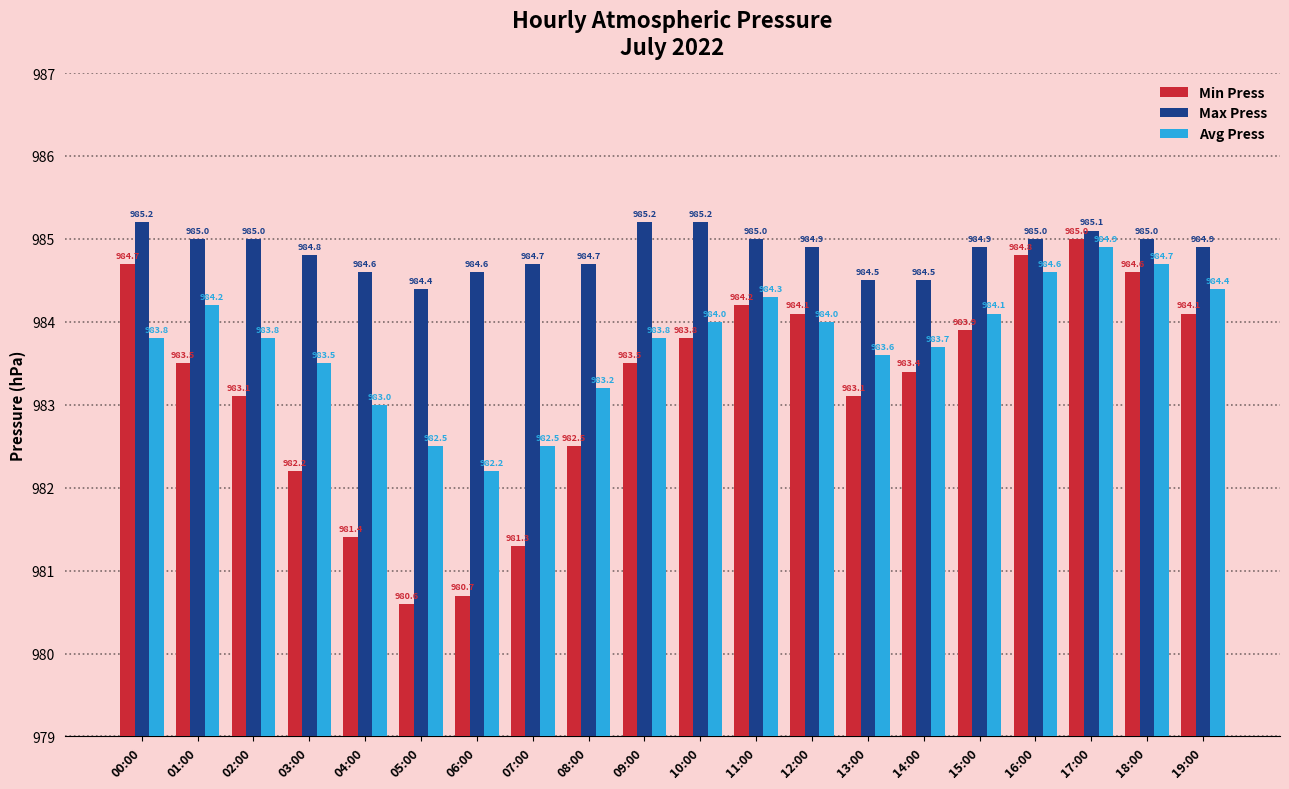

What is the label of the 1st bar from the right?

19:00